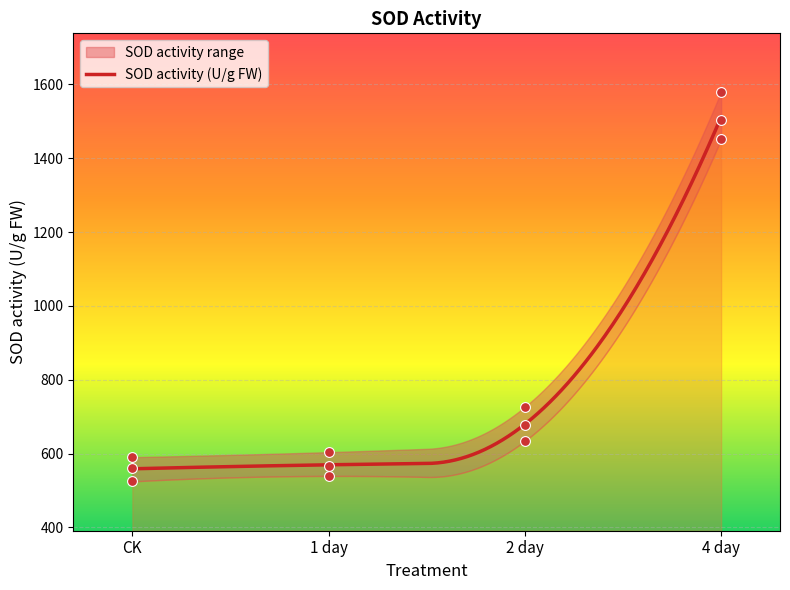

What is the maximum value for SOD activity (U/g FW)?

1511.4